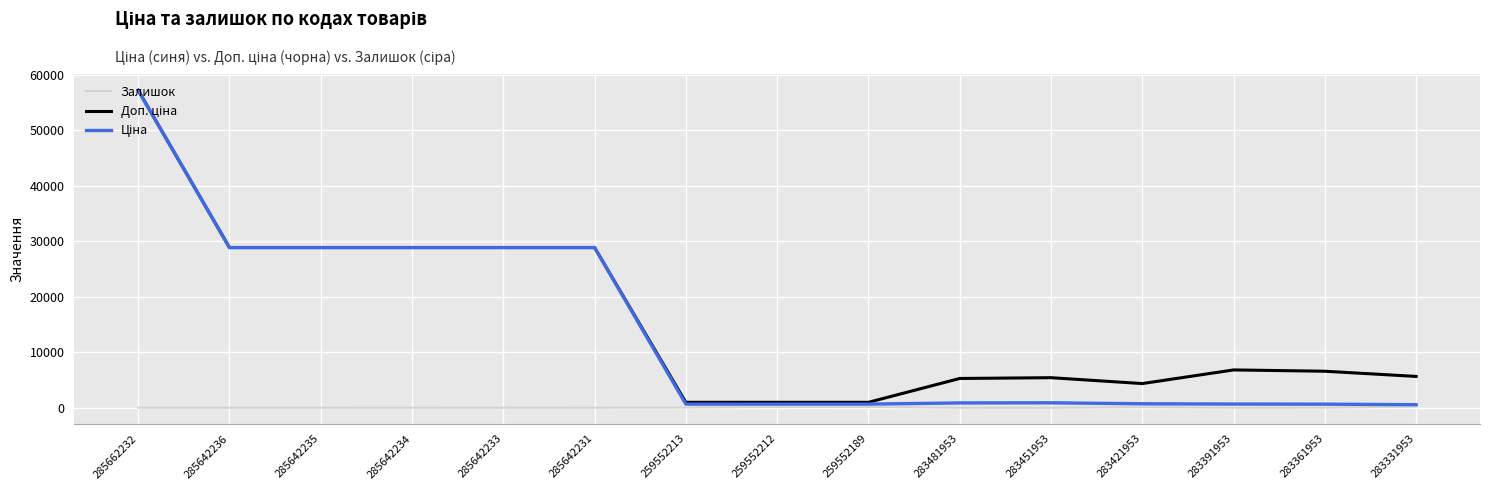

True or false: Залишок has a value of 46.0 at 259552213.

True